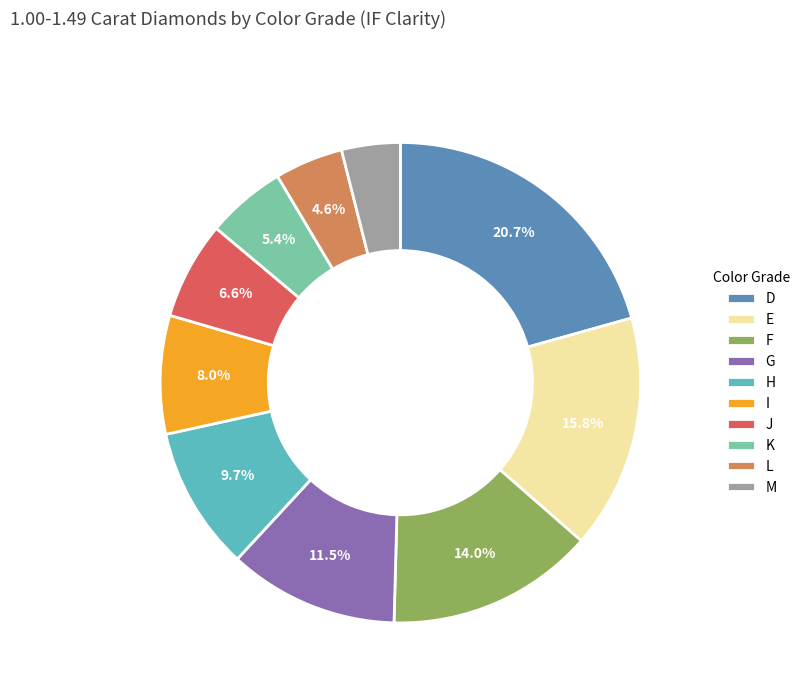

True or false: I accounts for 8% of the total.

True